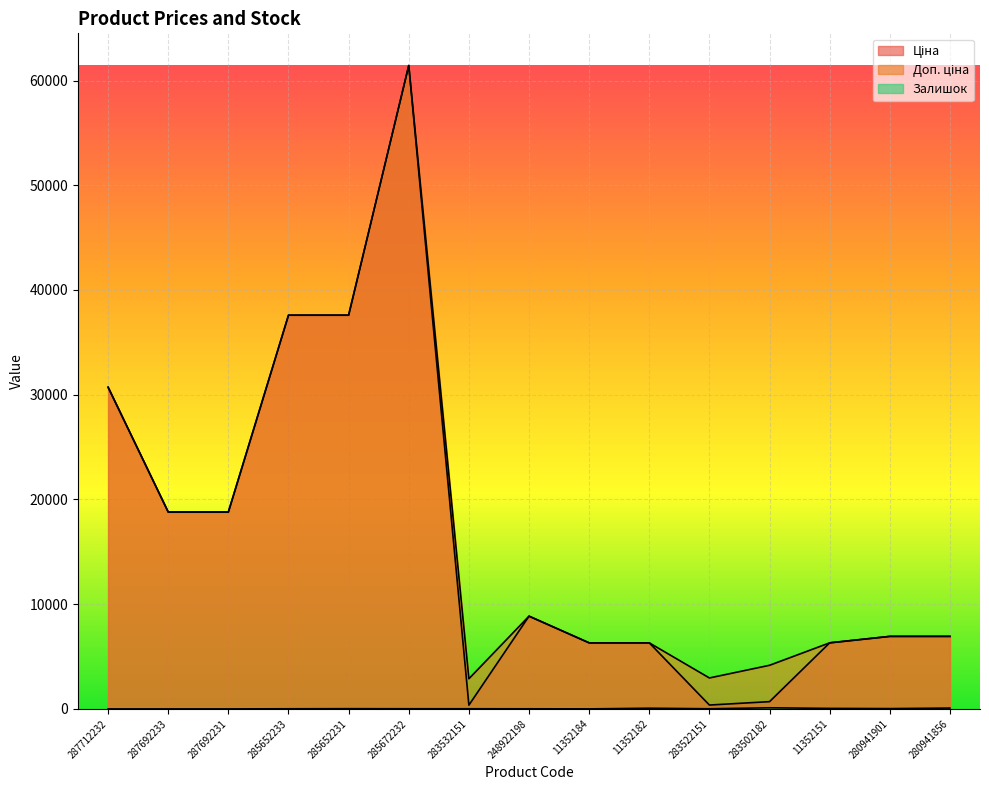

Reading left to right, transcribe all the data shown in this chart.

Ціна: 287712232=30717.1	287692233=18796.8	287692231=18796.8	285652233=37593.6	285652231=37593.6	285672232=61434.3	283532151=359.9	248922198=8856.7	11352184=6308.8	11352182=6308.8	283522151=369.5	283502182=694.3	11352151=6308.8	280941901=6925.7	280941856=6925.7
Доп. ціна: 287712232=30717.1	287692233=18796.8	287692231=18796.8	285652233=37593.6	285652231=37593.6	285672232=61434.3	283532151=2878.8	248922198=8856.7	11352184=6308.8	11352182=6308.8	283522151=2955.8	283502182=4165.6	11352151=6308.8	280941901=6925.7	280941856=6925.7
Залишок: 287712232=0.0	287692233=0.0	287692231=0.0	285652233=13.0	285652231=23.0	285672232=16.0	283532151=15.0	248922198=11.0	11352184=3.0	11352182=67.0	283522151=15.0	283502182=106.0	11352151=49.0	280941901=31.0	280941856=81.0